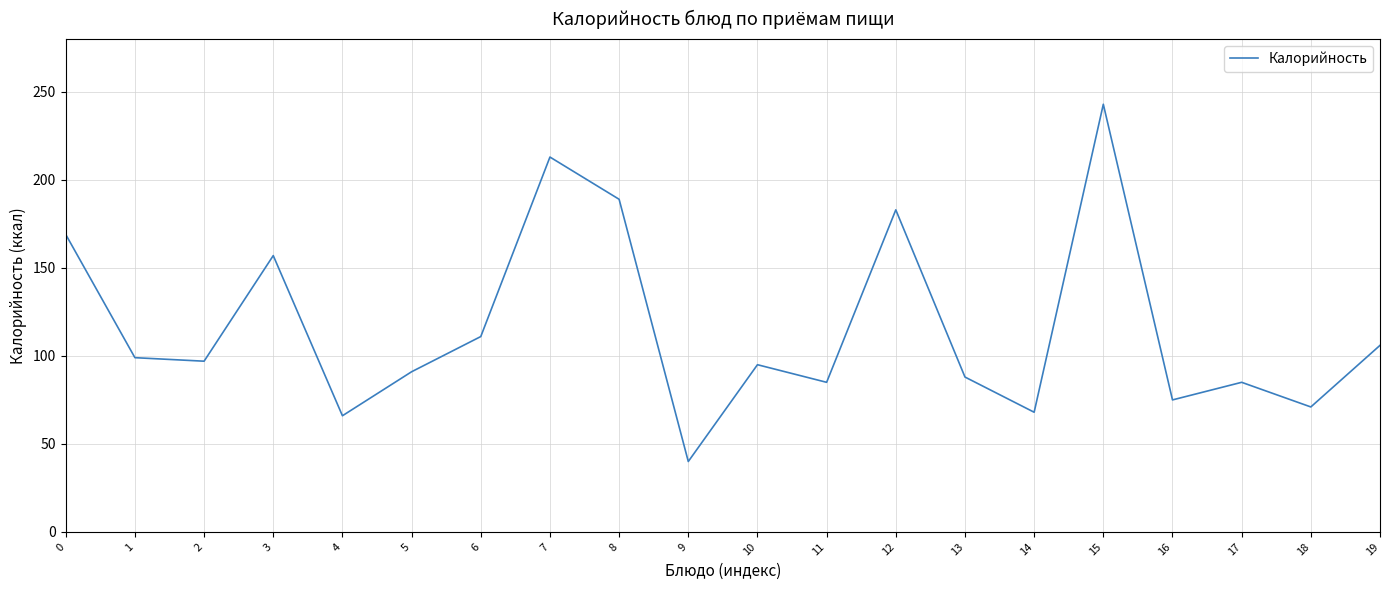

What value does the data have at 5, to the nearest 10?

90